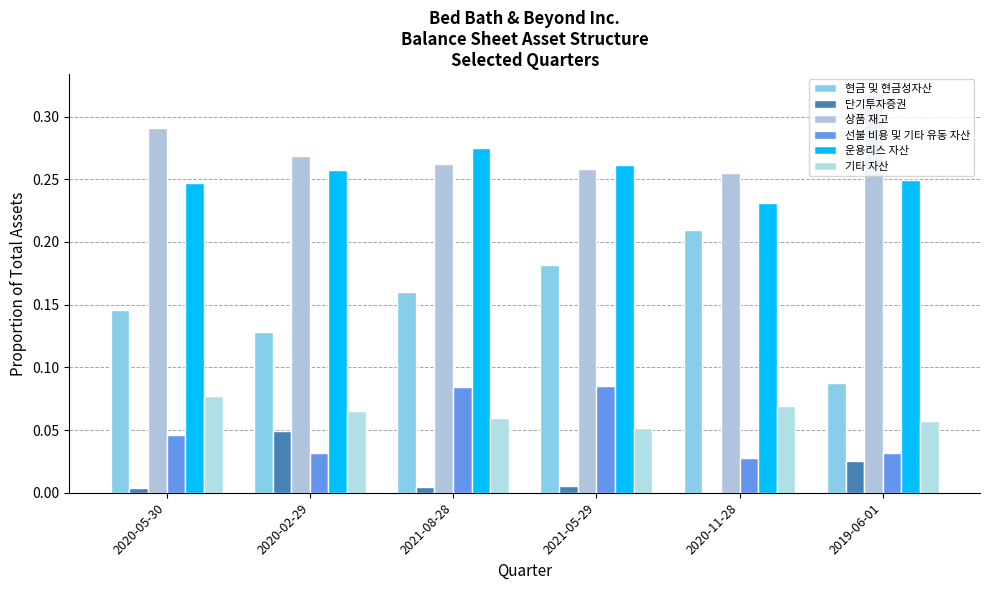

How many 상품 재고 values are between 0 and 1?

6